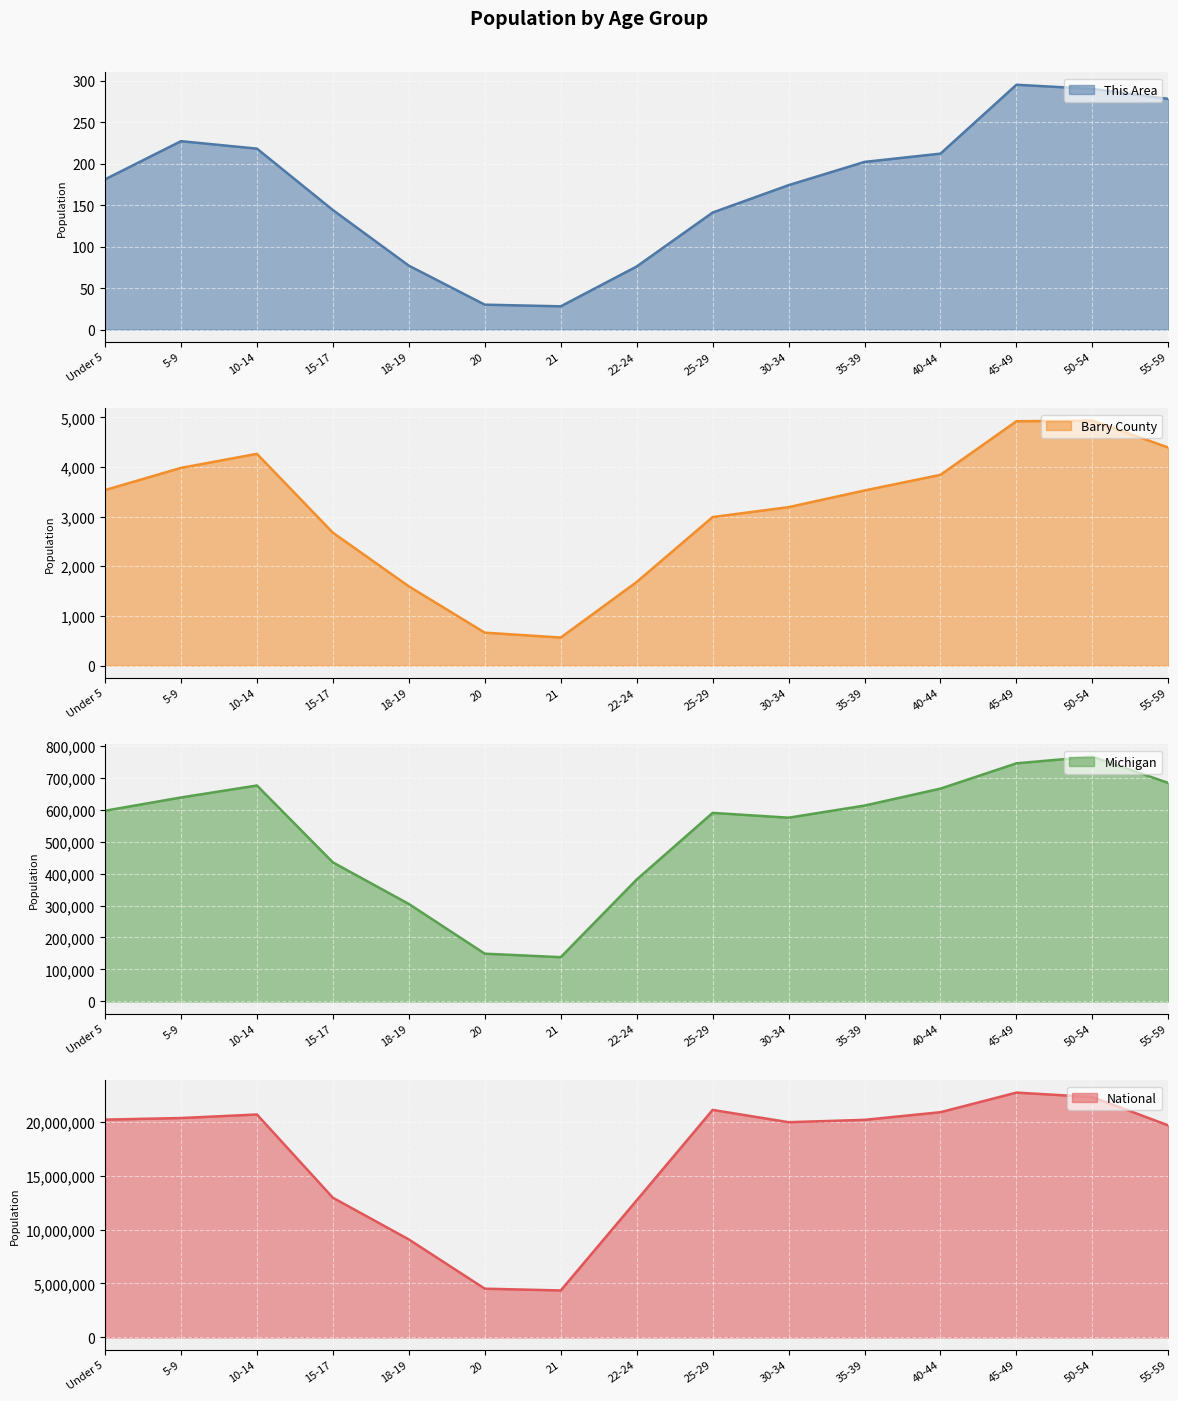

What is the label of the 9th point from the right?

21